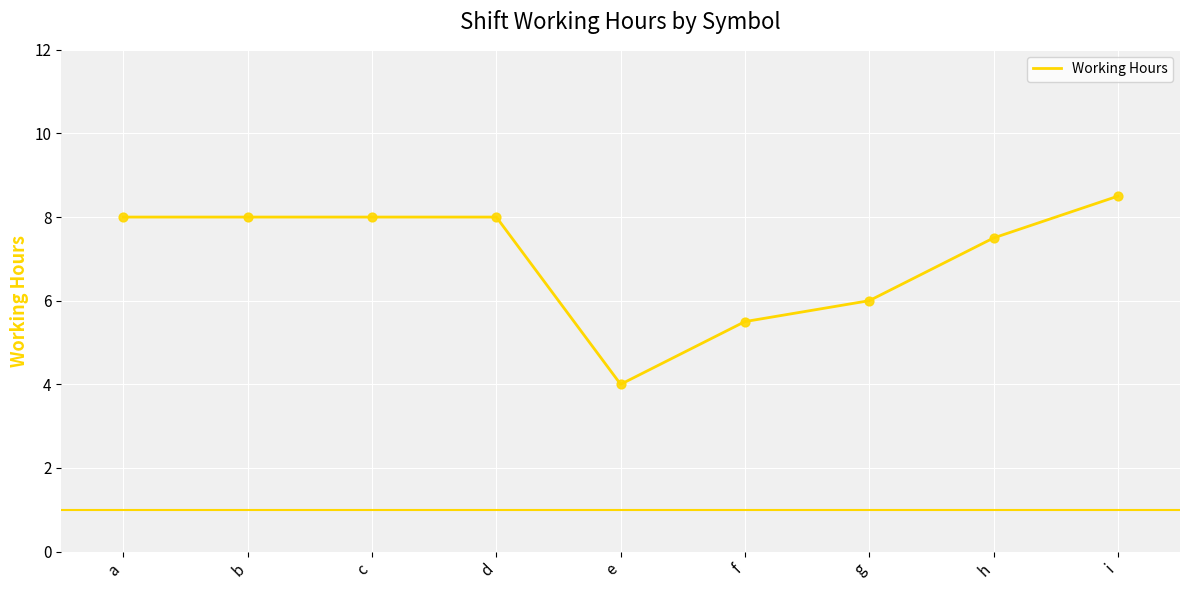

Which has a higher value, b or f?

b